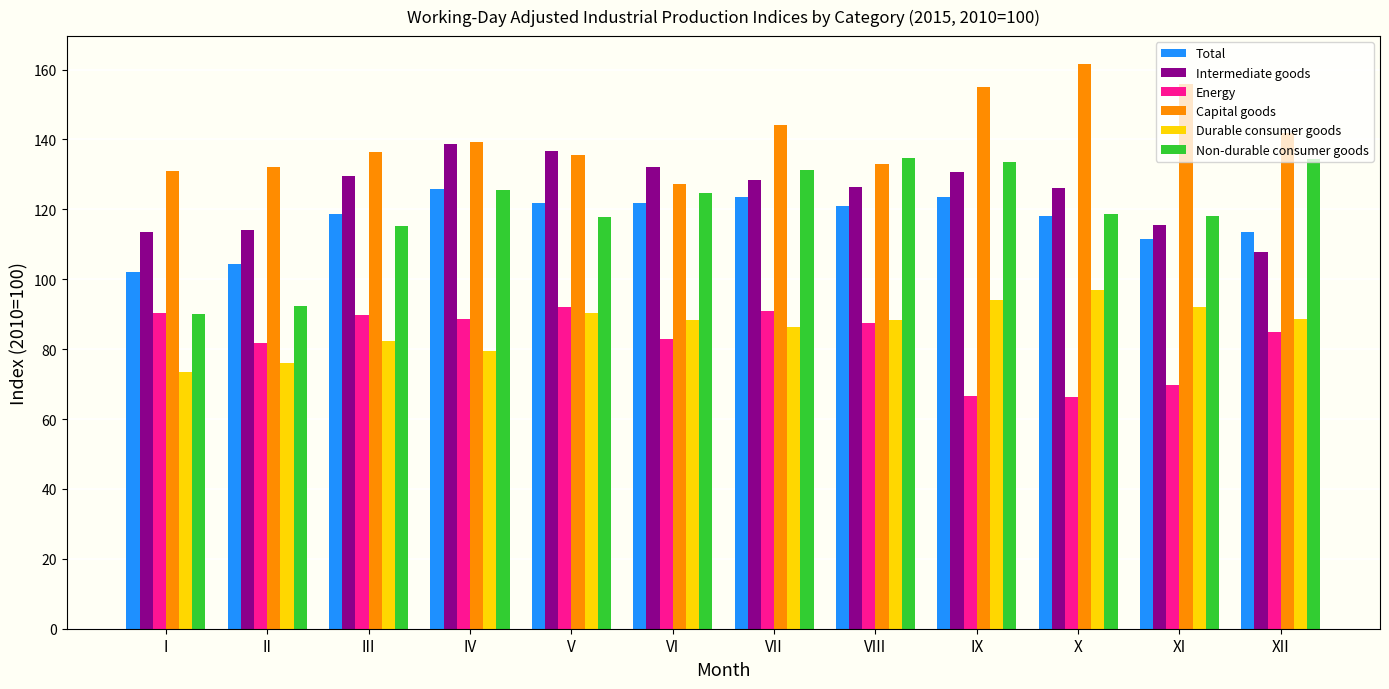

What is the lowest value of the Total series?

102.0